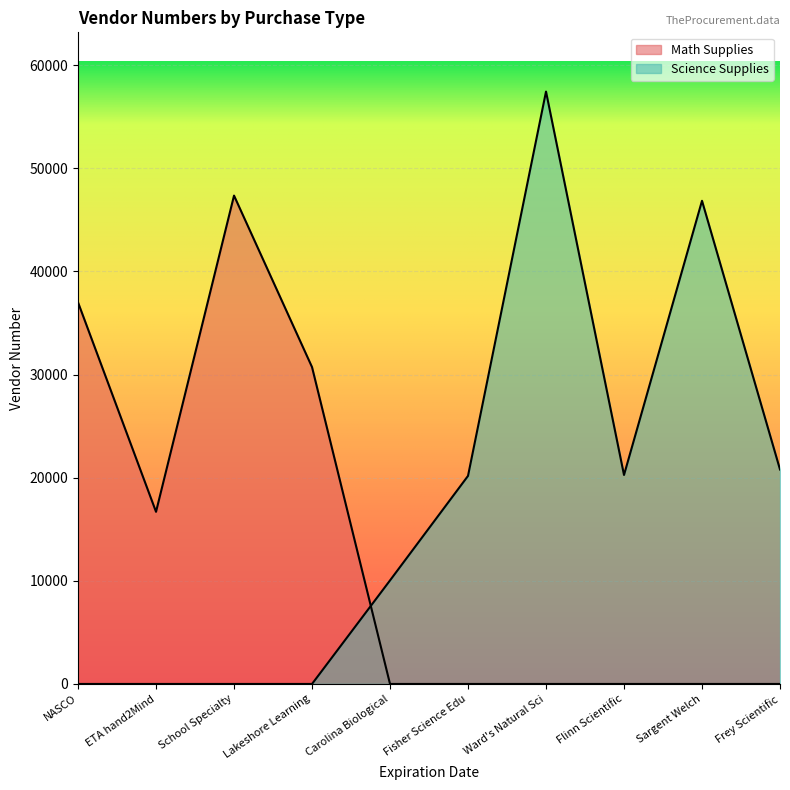

Reading left to right, extract all data points from this chart.

Math Supplies: 37000	16692	47354	30724	0	0	0	0	0	0
Science Supplies: 0	0	0	0	10040	20175	57440	20264	46849	20794